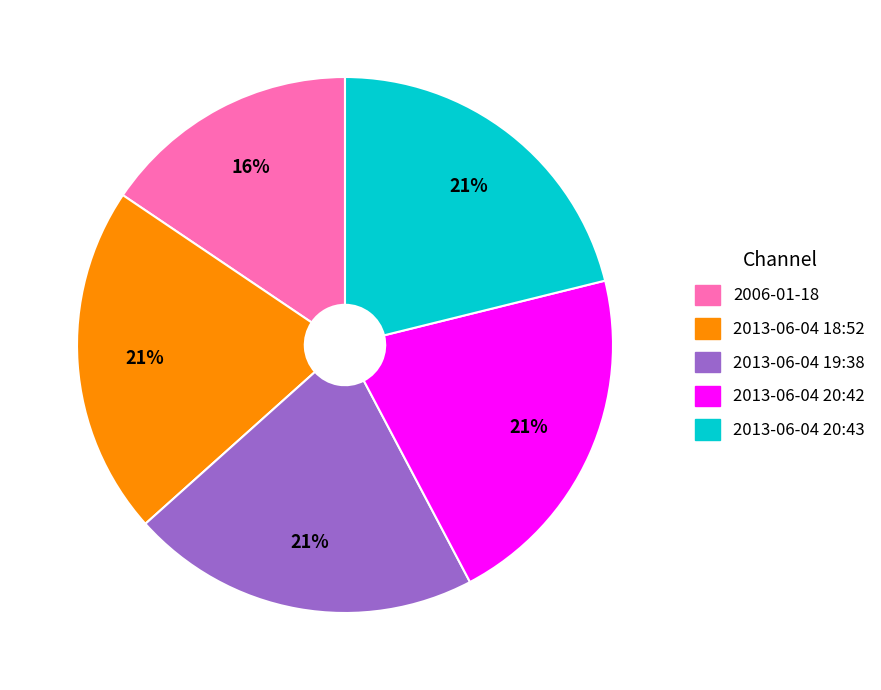

Is 2013-06-04 19:38 the majority of the pie?

No